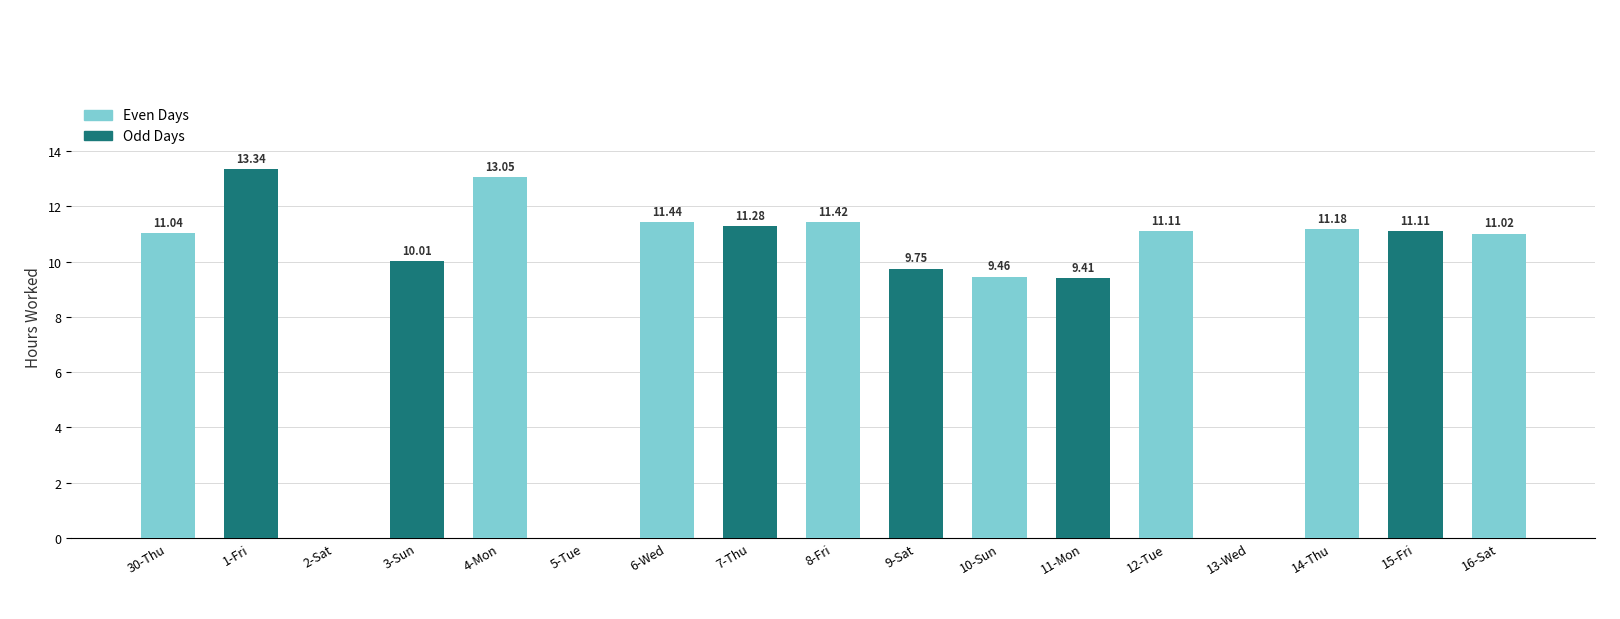

Between 16-Sat and 15-Fri, which is larger?

15-Fri